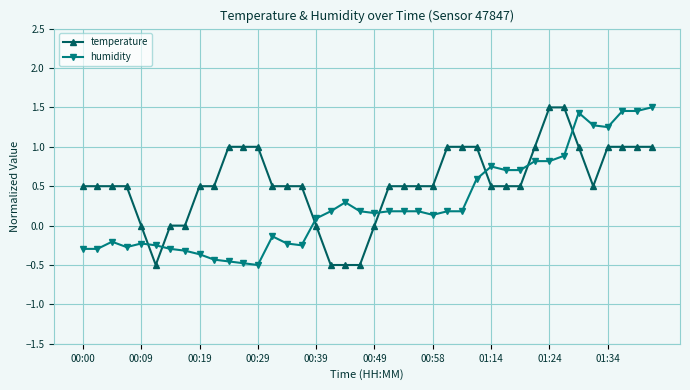

After their last crossing, which series has the higher values: humidity or temperature?

humidity